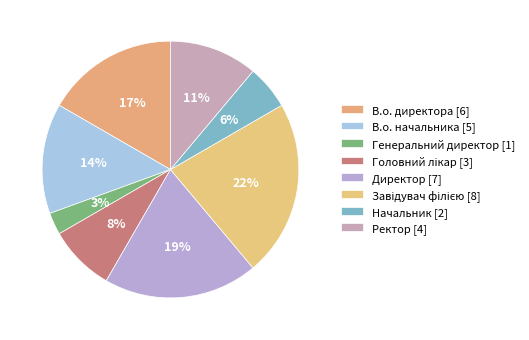

How many slices are in this pie chart?

8